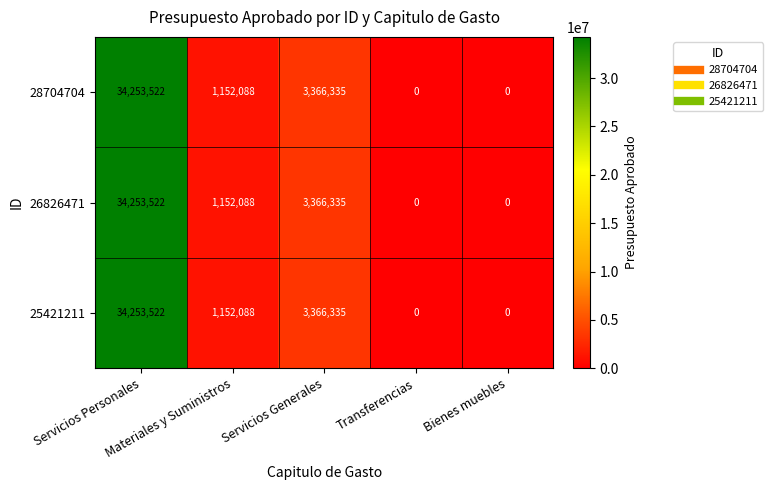

At which category is the sum across all series the highest?

Servicios Personales